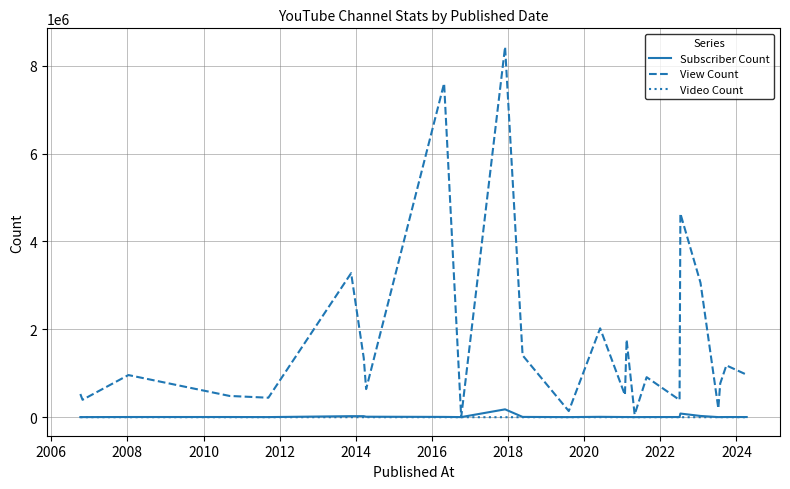

Which series has the largest range (max minus min)?

View Count